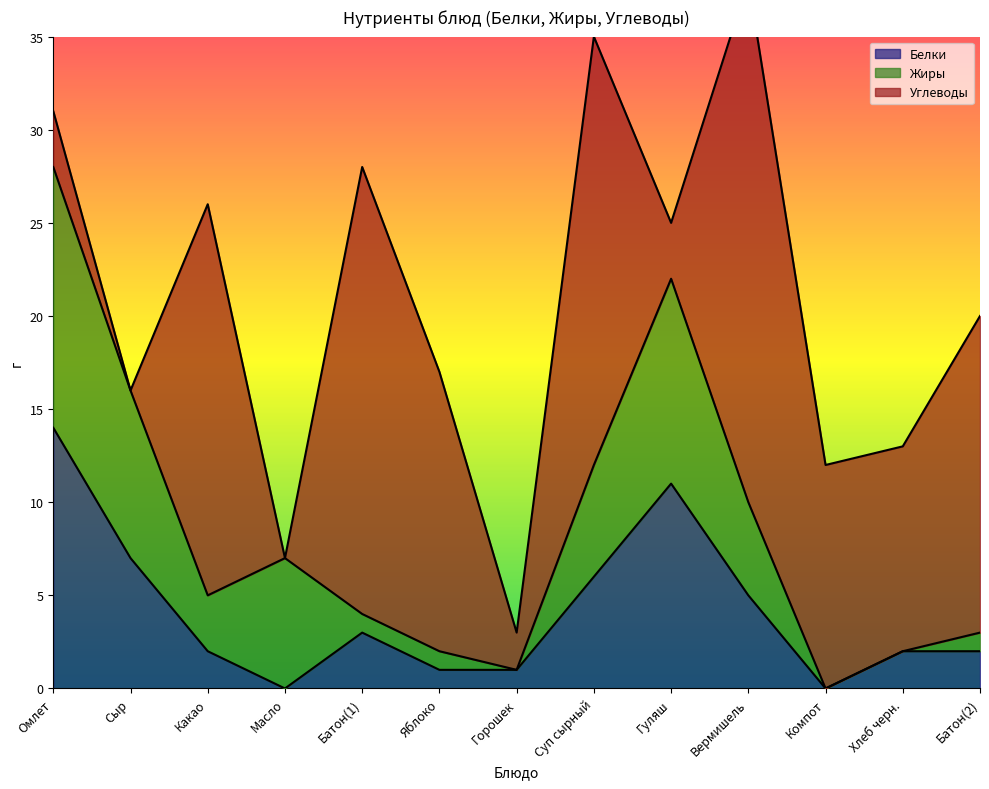

How many interior local peaks does the Белки series have?

2